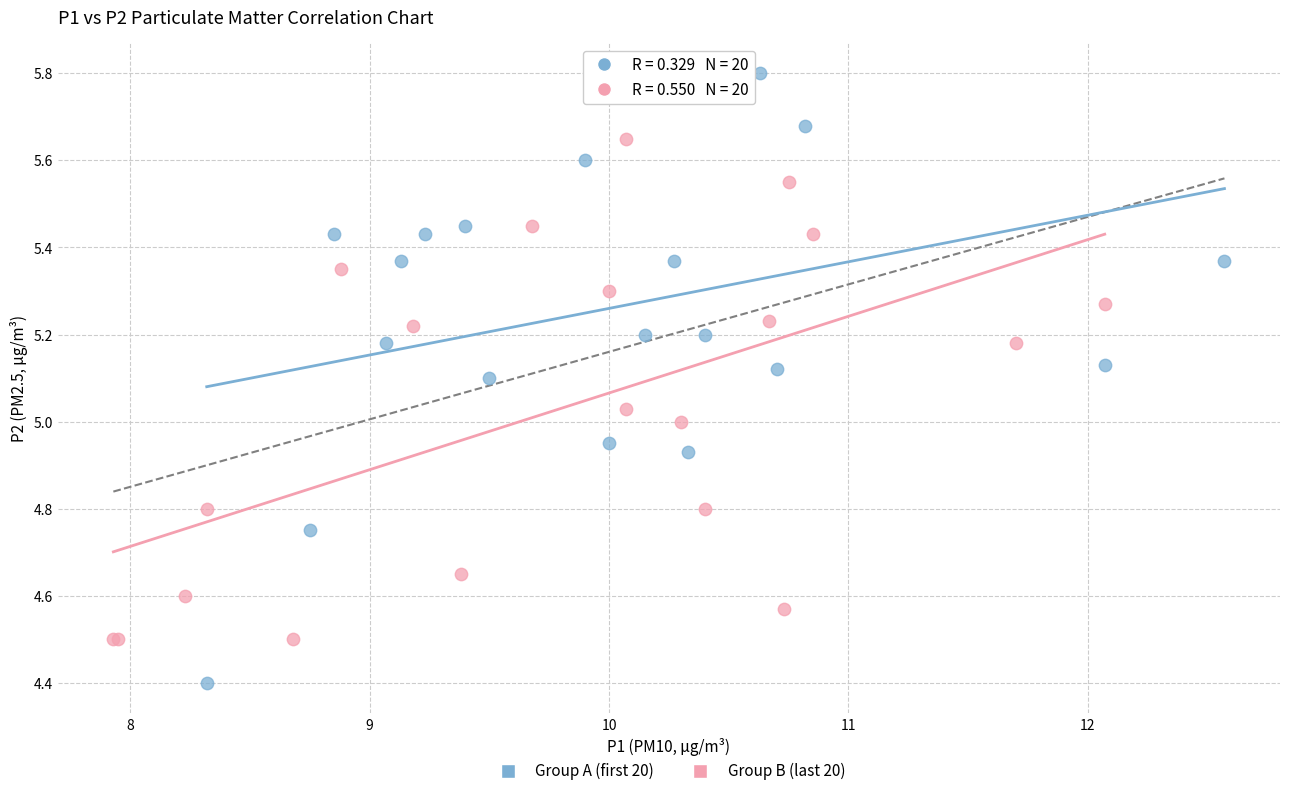

Which series reaches the maximum Y coordinate?

Group A (first 20)